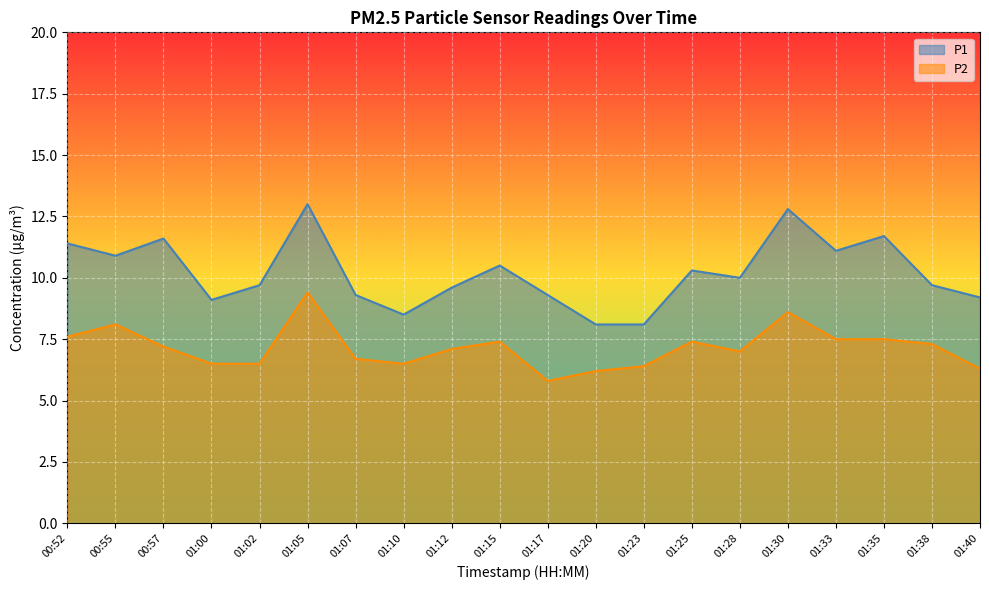

Reading left to right, transcribe all the data shown in this chart.

P1: 11.4	10.9	11.6	9.1	9.7	13.0	9.3	8.5	9.6	10.5	9.3	8.1	8.1	10.3	10.0	12.8	11.1	11.7	9.7	9.2
P2: 7.6	8.1	7.2	6.5	6.5	9.4	6.7	6.5	7.1	7.4	5.8	6.2	6.4	7.4	7.0	8.6	7.5	7.5	7.3	6.3